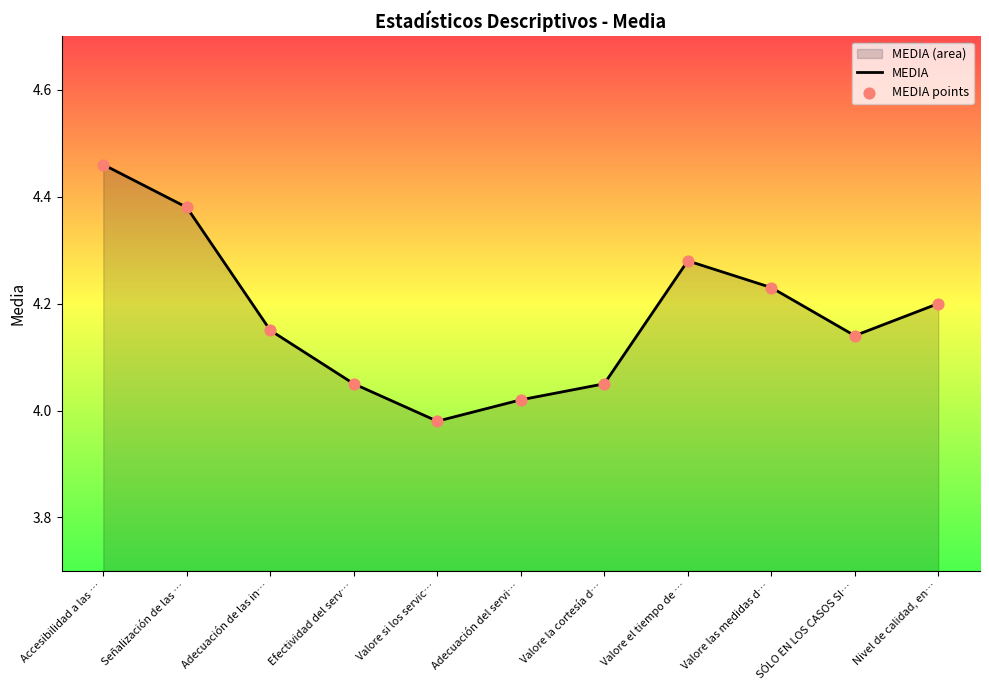

At how many categories does at least one series exceed 4?

10